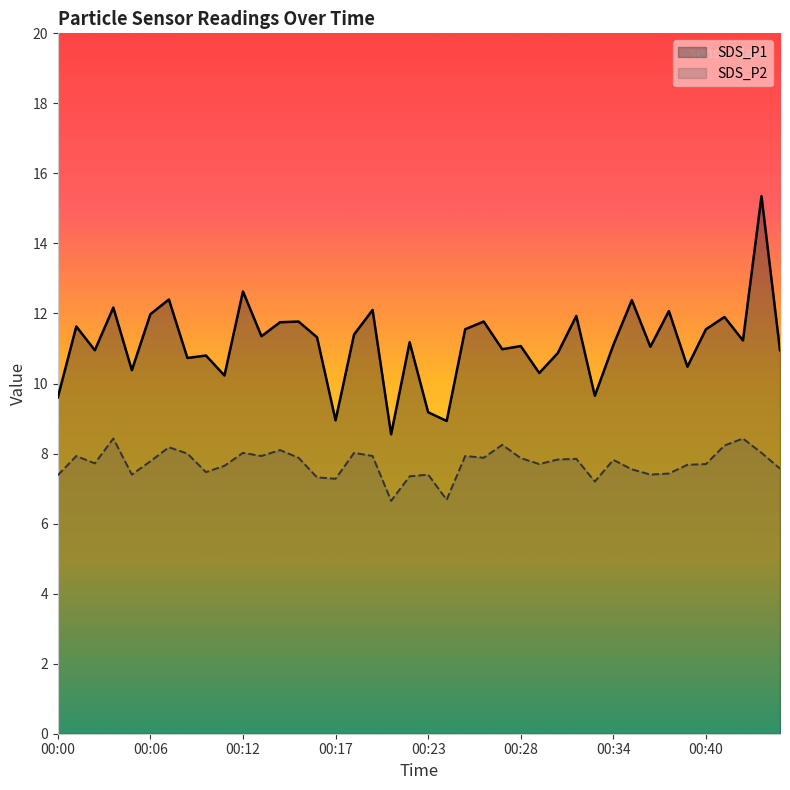

How many lines are shown in the chart?

2